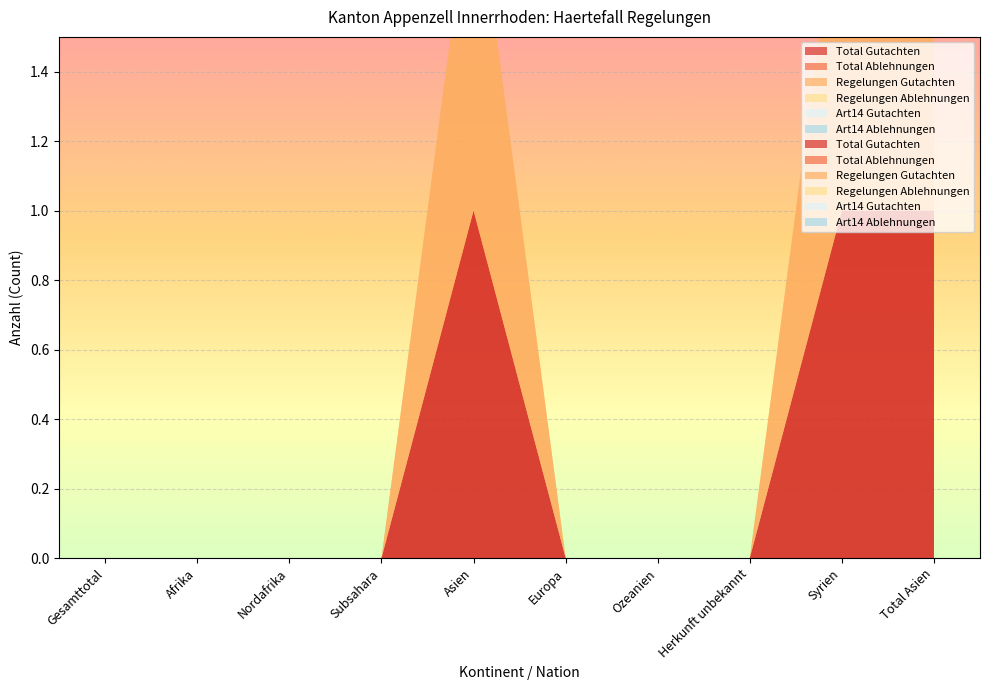

Reading left to right, transcribe all the data shown in this chart.

Total Gutachten: 0	0	0	0	1	0	0	0	1	1
Total Ablehnungen: 0	0	0	0	0	0	0	0	0	0
Regelungen Gutachten: 0	0	0	0	1	0	0	0	1	1
Regelungen Ablehnungen: 0	0	0	0	0	0	0	0	0	0
Art14 Gutachten: 0	0	0	0	0	0	0	0	0	0
Art14 Ablehnungen: 0	0	0	0	0	0	0	0	0	0